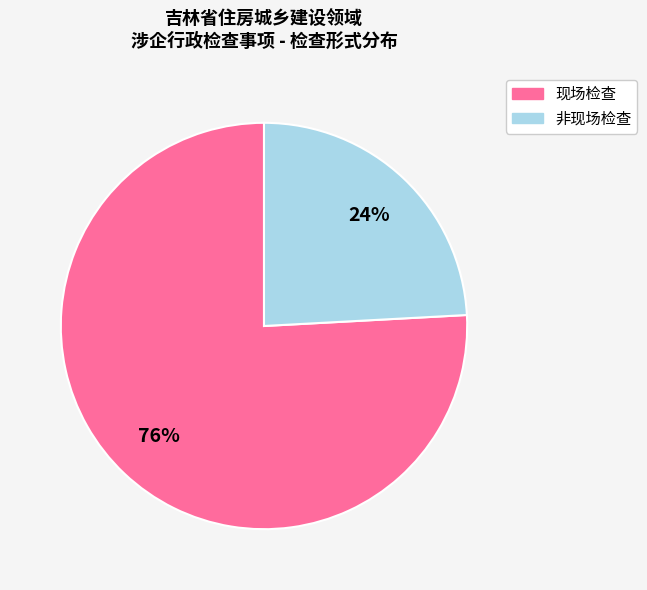

To the nearest percent, what is the difference between the largest and smallest slice percentages?

52%